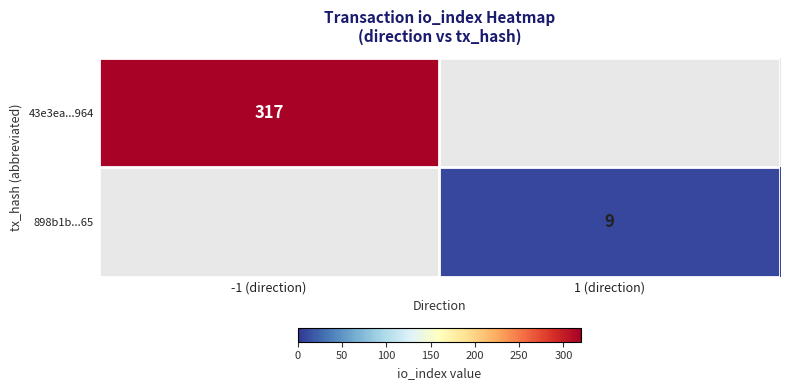

How many data points does each series have?

2